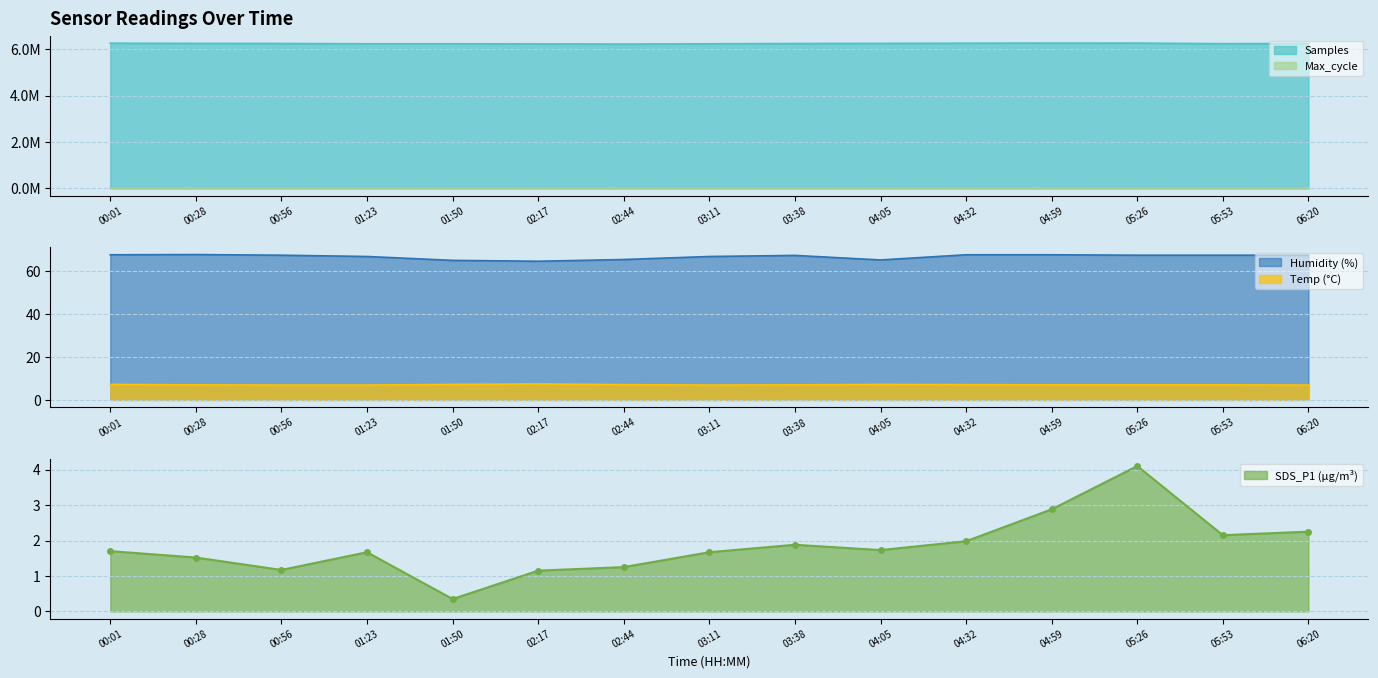

How many data points in Max_cycle are less than 20137?

7